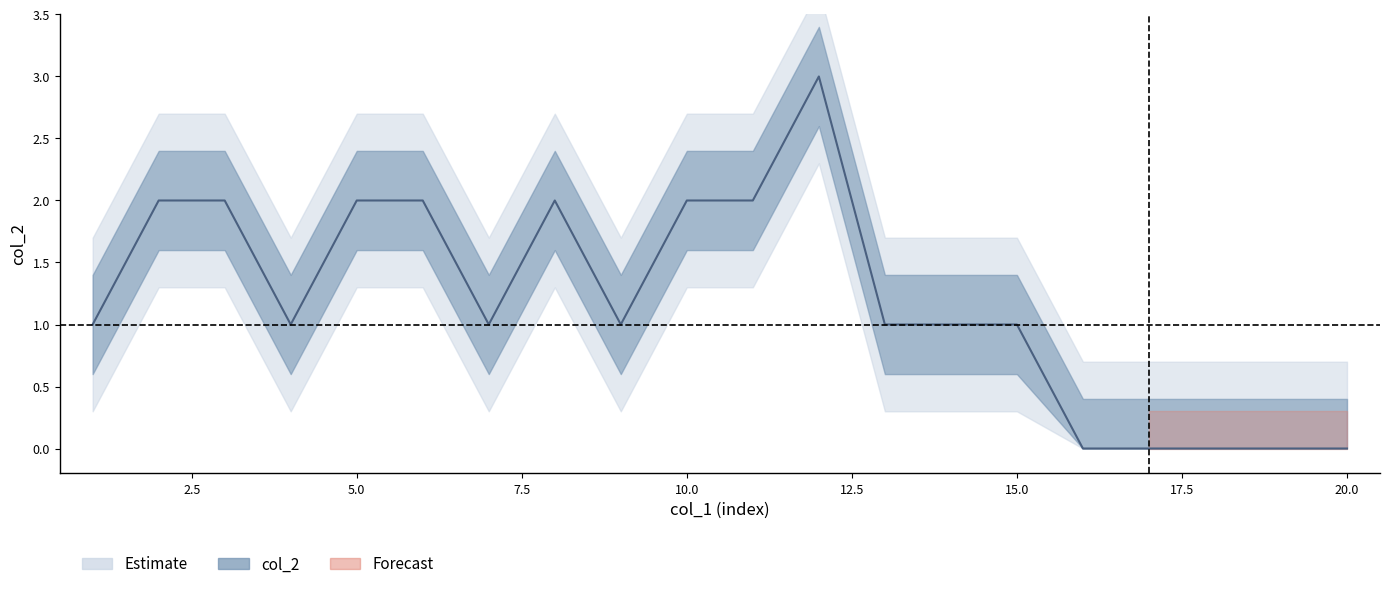

Does the chart have visible grid lines?

No